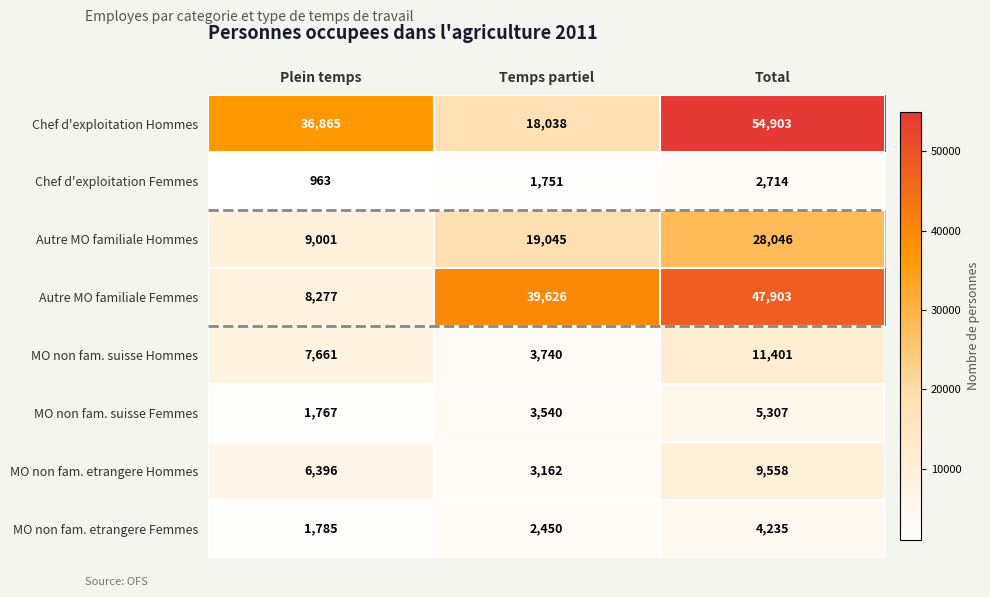

The MO non fam. suisse Hommes series shows 7661 at Plein temps. True or false?

True